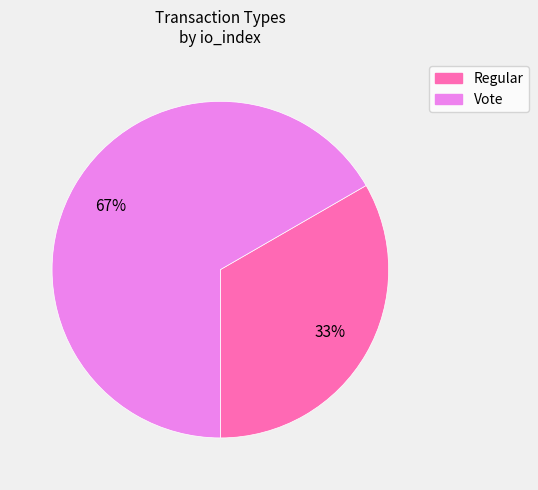

To the nearest percent, what is the combined percentage of Regular and Vote?

100%